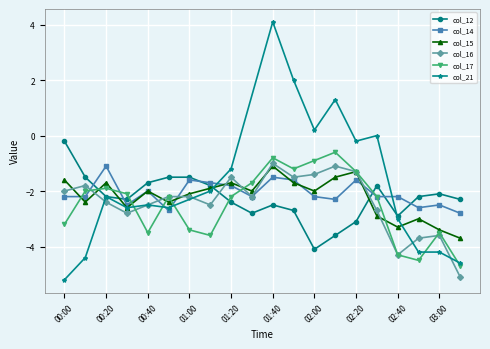

What is the highest value of the col_17 series?

-0.6